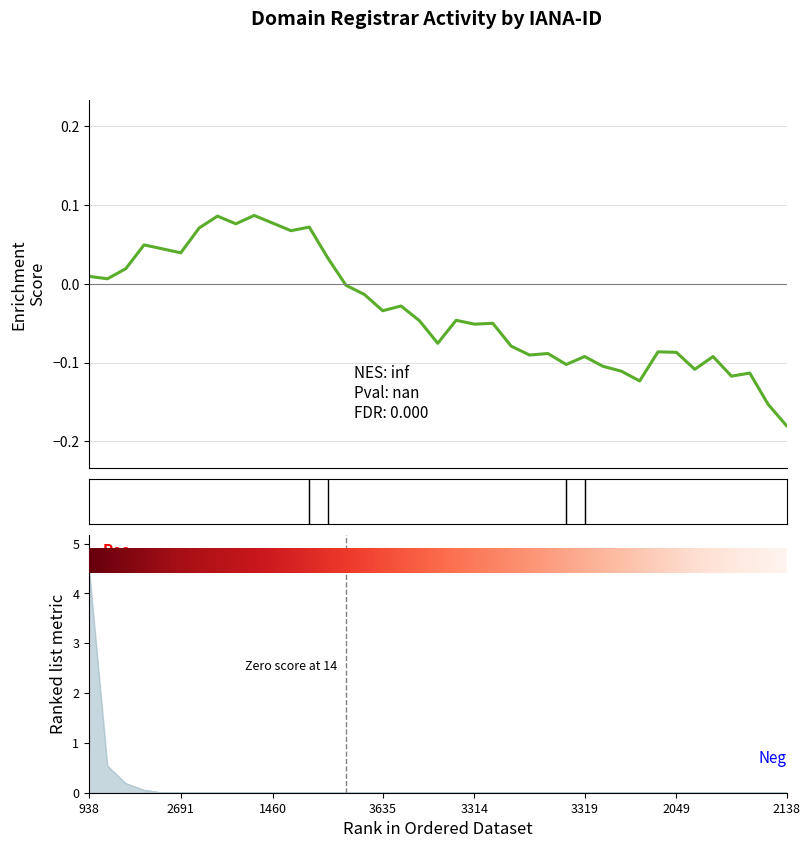

What is the sum of all values?

-1.3